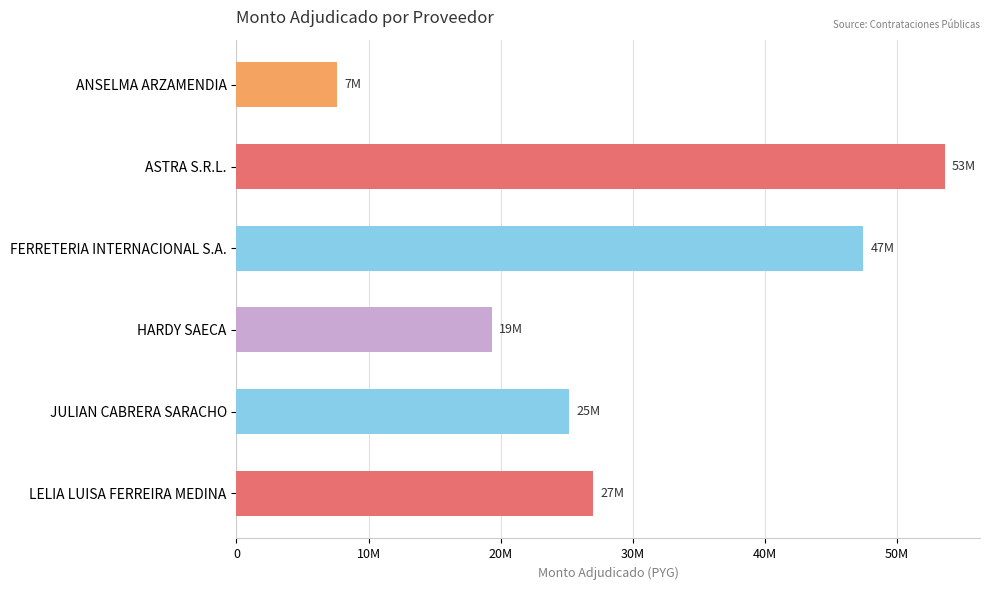

Are the bars horizontal?

Yes